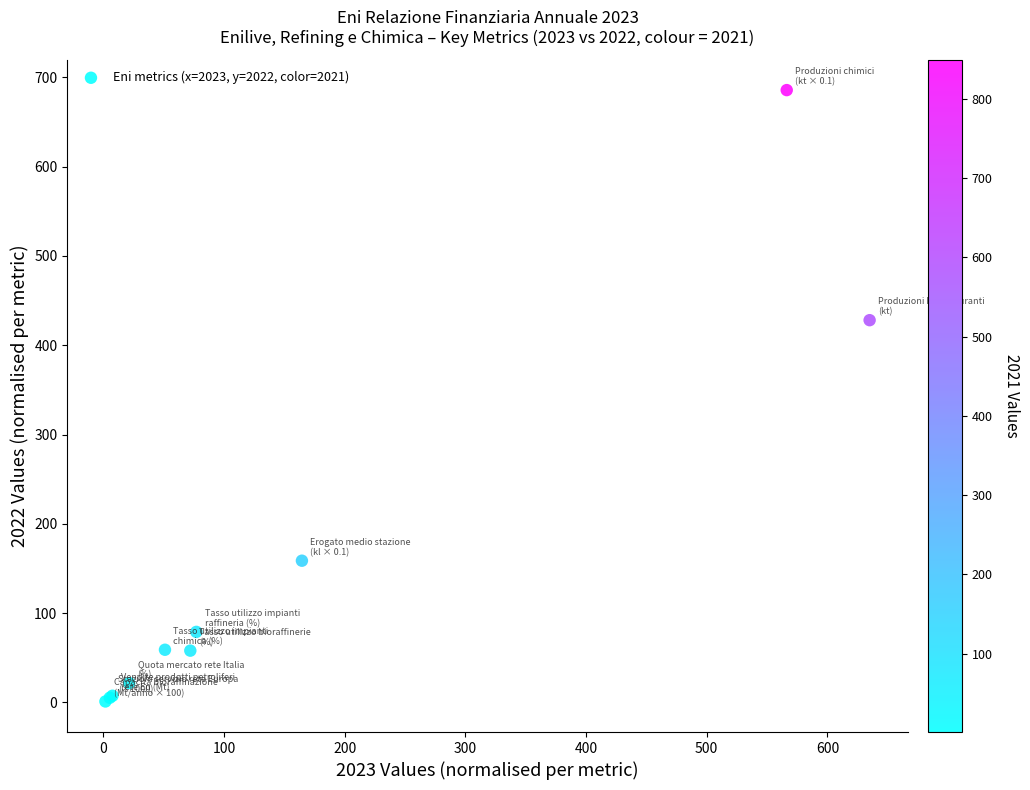

What Y value in the scatter plot is closest to 343?

428.0